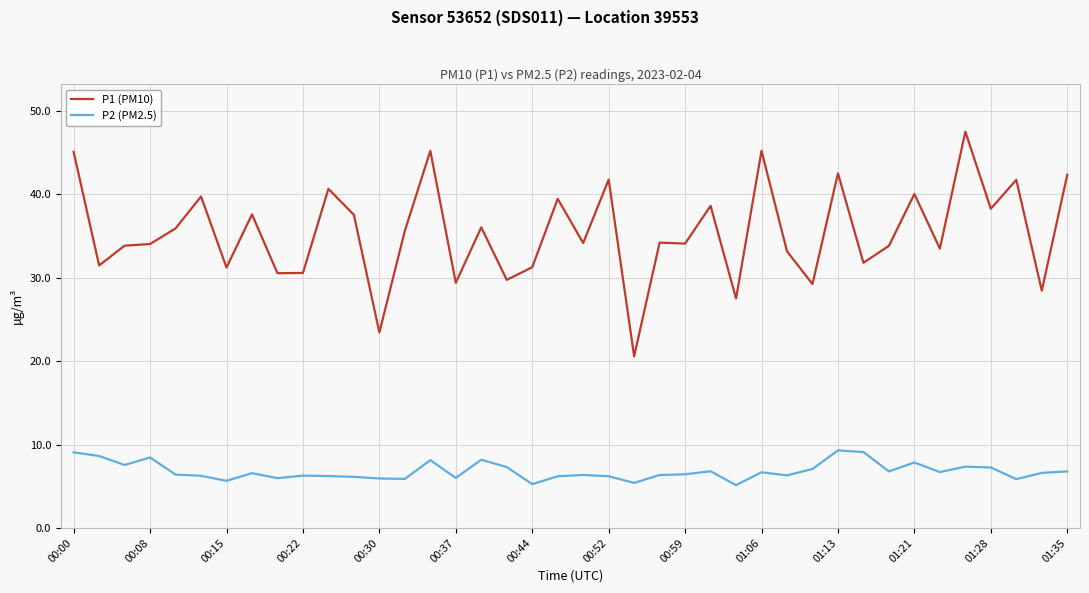

In P2 (PM2.5), how many points are higher than both neighbors (excluding endpoints)?

11